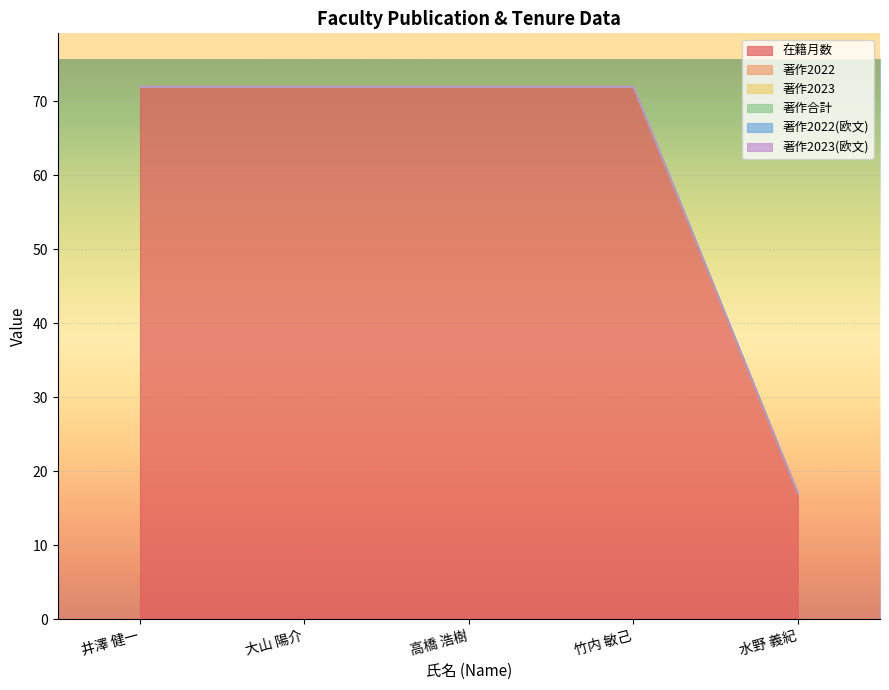

Rank the series by their maximum value, from lowest to highest.

著作2022, 著作2023, 著作合計, 著作2022(欧文), 著作2023(欧文), 在籍月数